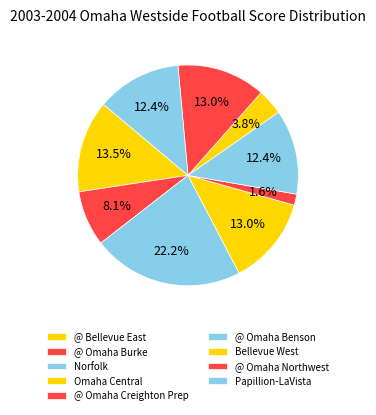

What is the total percentage of Norfolk and Omaha Central?

35.1%